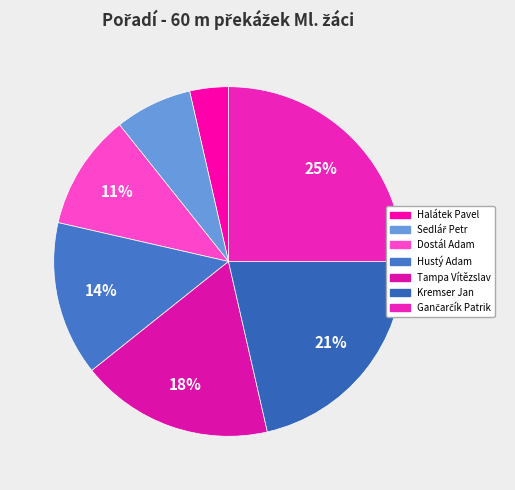

How many segments does this pie chart have?

7